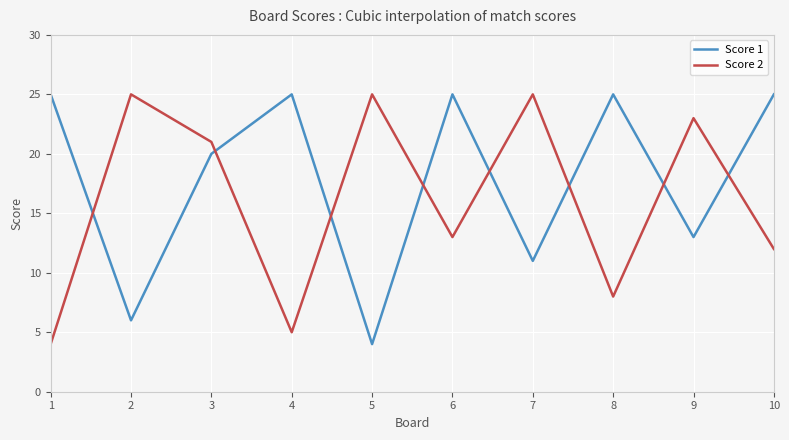

At 10, list the series in order from smallest to largest.

Score 2, Score 1